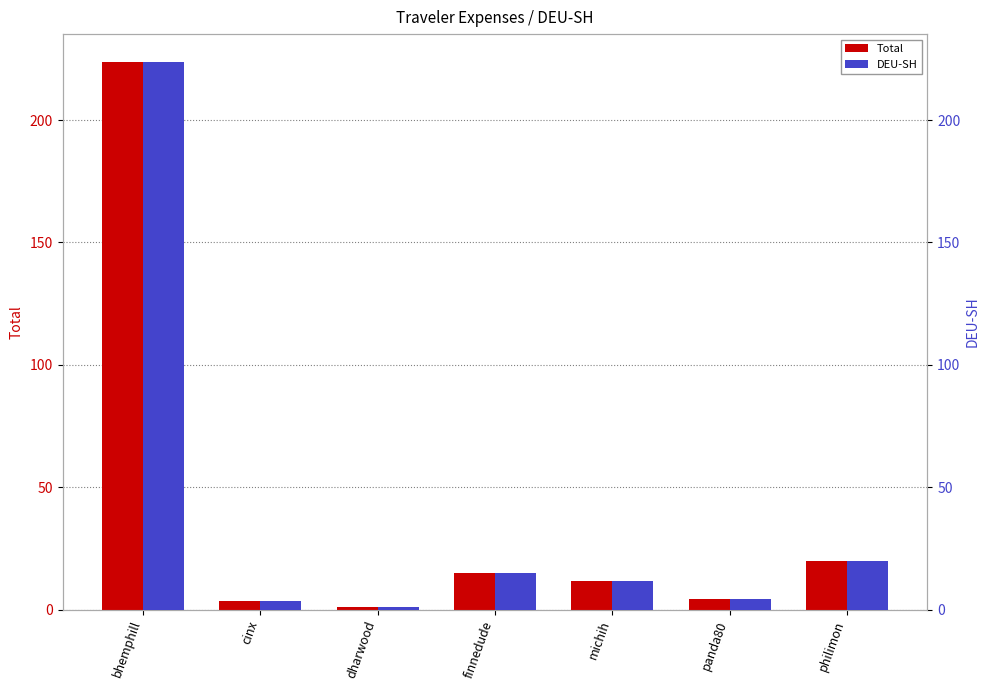

How many bars are there in total?

14